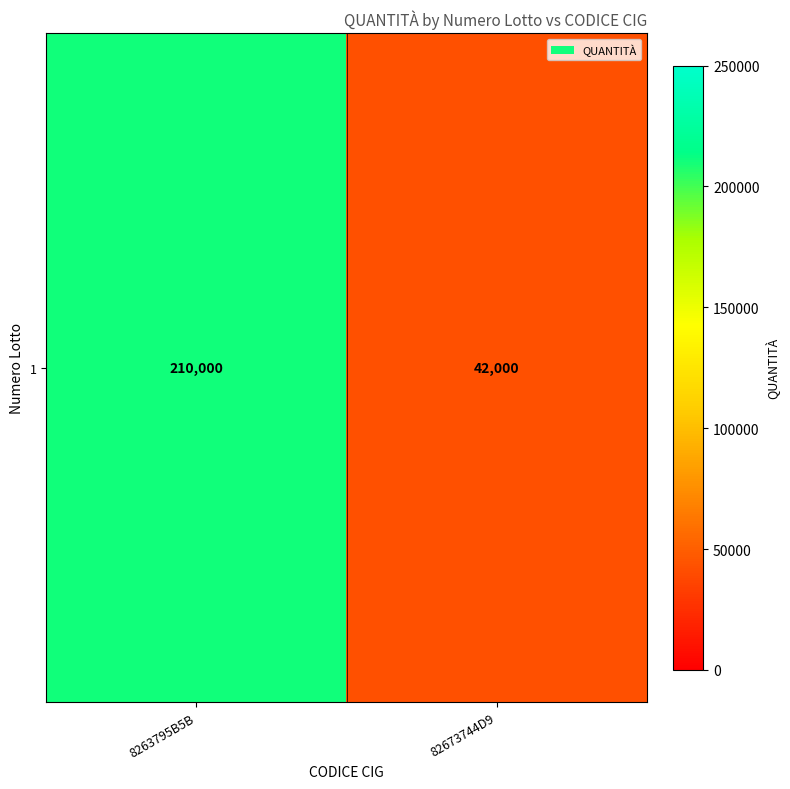

Is it true that the value at 8263795B5B is 290177?

False